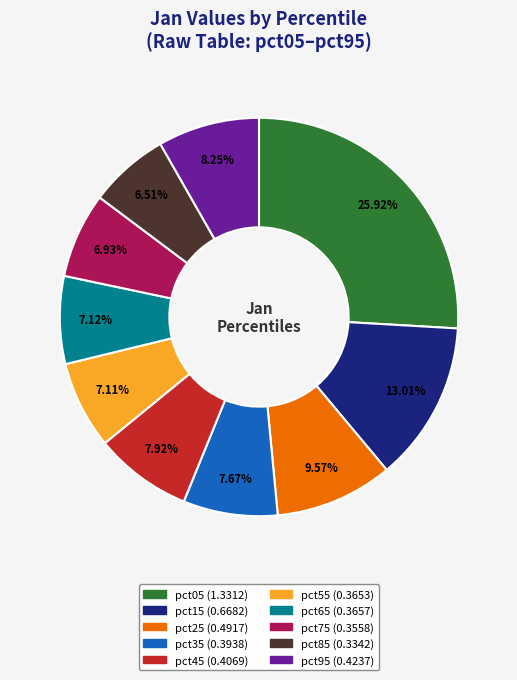

To the nearest percent, what is the difference between the largest and smallest slice percentages?

19%